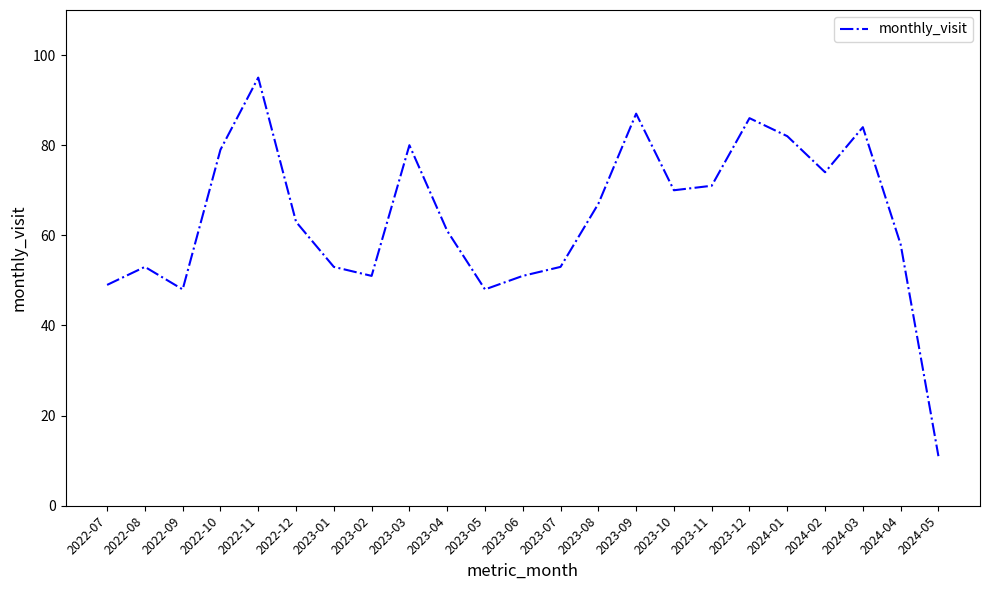

Which category has the lowest value across all series?

2024-05